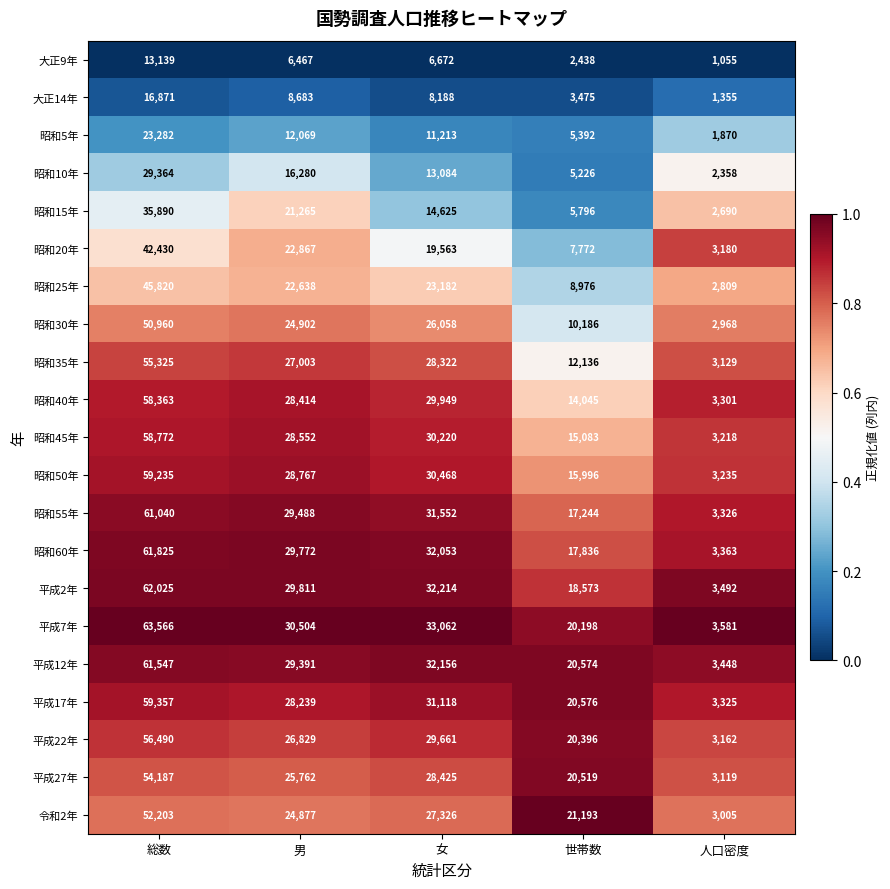

At which label does 昭和20年 first exceed 19563?

総数